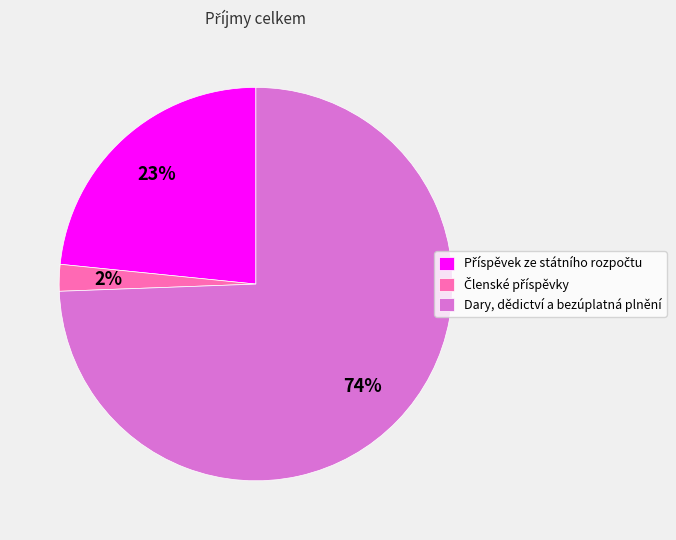

Is there a majority slice in this chart?

Yes